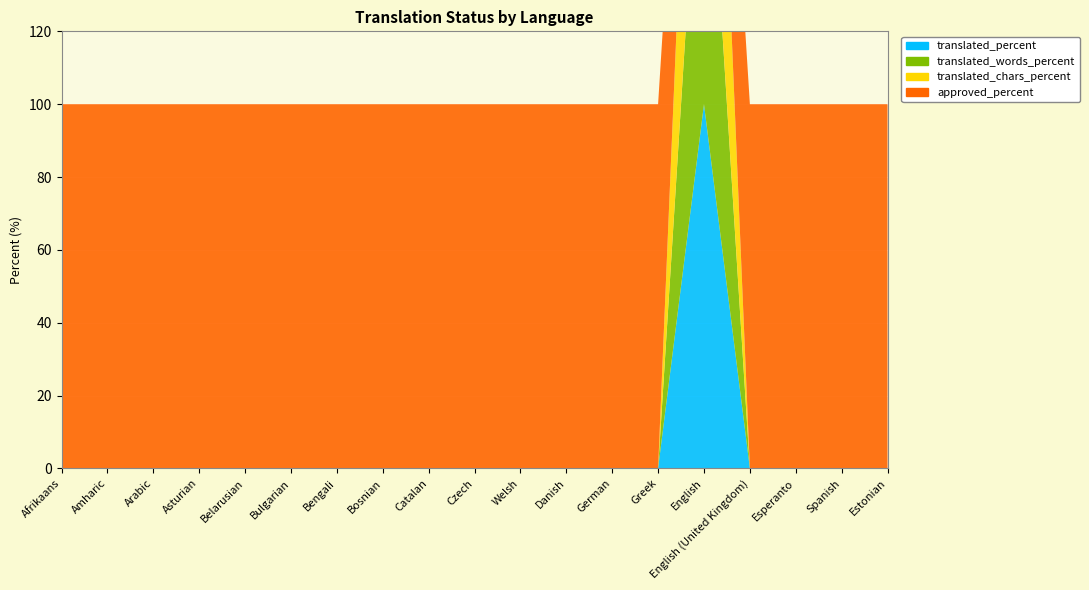

Reading left to right, transcribe all the data shown in this chart.

translated_percent: 0	0	0	0	0	0	0	0	0	0	0	0	0	0	100	0	0	0	0
translated_words_percent: 0	0	0	0	0	0	0	0	0	0	0	0	0	0	100	0	0	0	0
translated_chars_percent: 0	0	0	0	0	0	0	0	0	0	0	0	0	0	100	0	0	0	0
approved_percent: 100	100	100	100	100	100	100	100	100	100	100	100	100	100	0	100	100	100	100